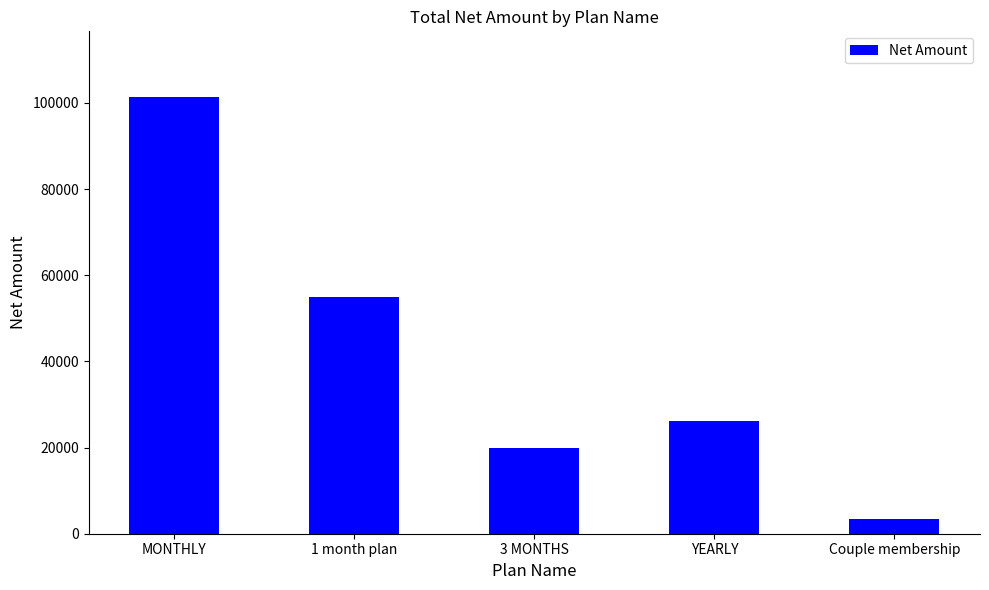

Which label corresponds to the smallest value in the chart?

Couple membership